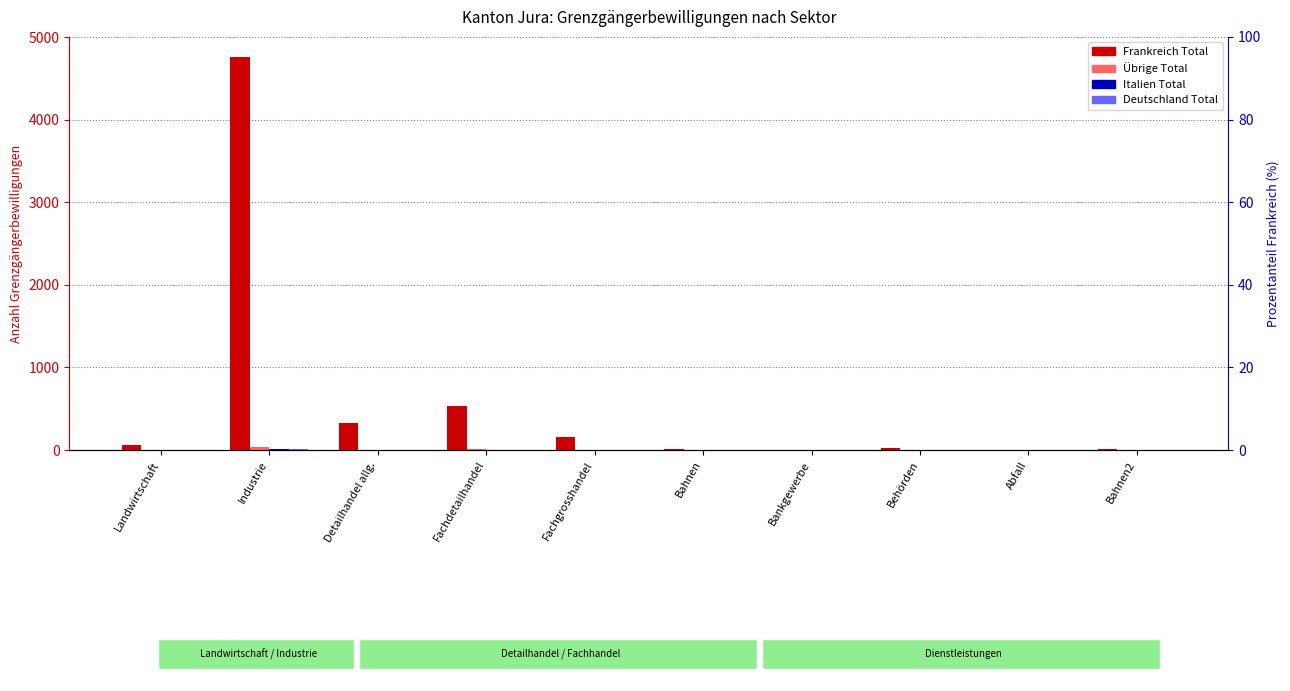

Reading right to left, transcribe all the data shown in this chart.

Frankreich Total: 7	4	21	5	7	152	537	324	4765	61
Übrige Total: 0	0	0	0	0	2	7	4	40	1
Italien Total: 0	0	0	0	0	0	0	2	15	0
Deutschland Total: 0	0	1	0	0	0	0	0	9	1